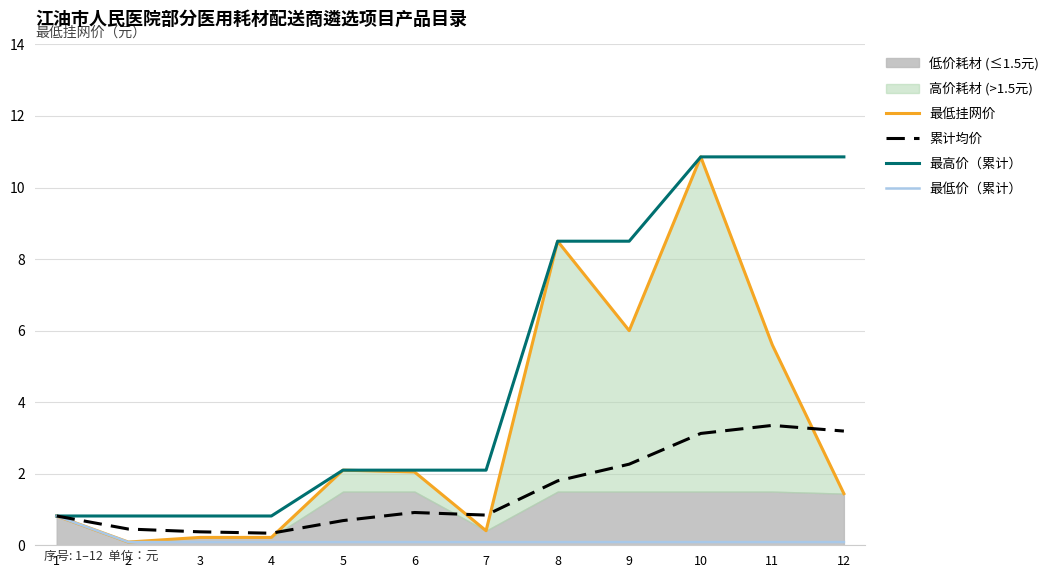

Between 4 and 5, which is larger?

5